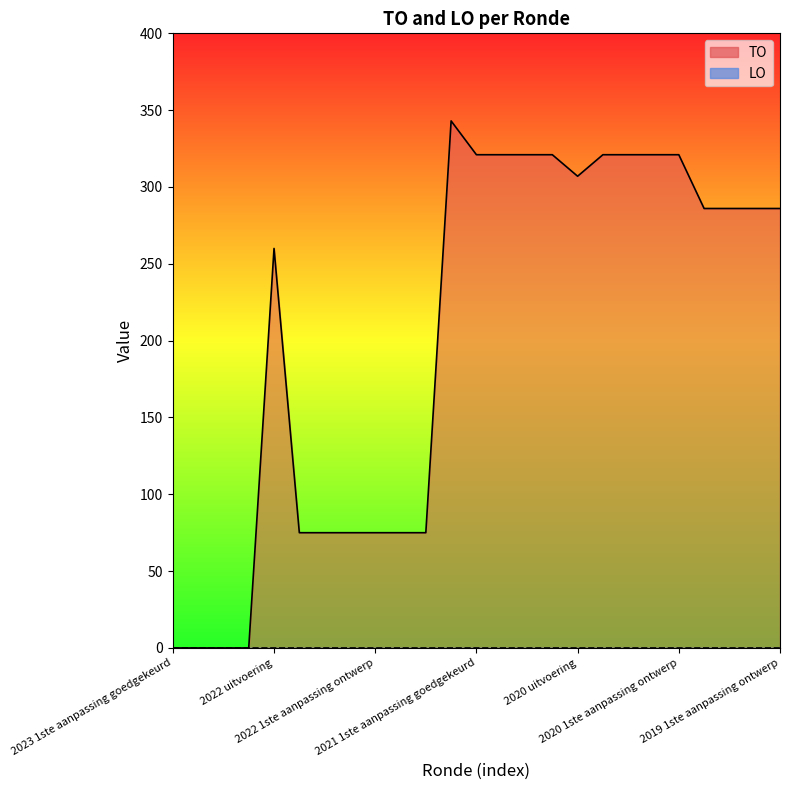

True or false: the data has more than 1 interior local peaks.

True